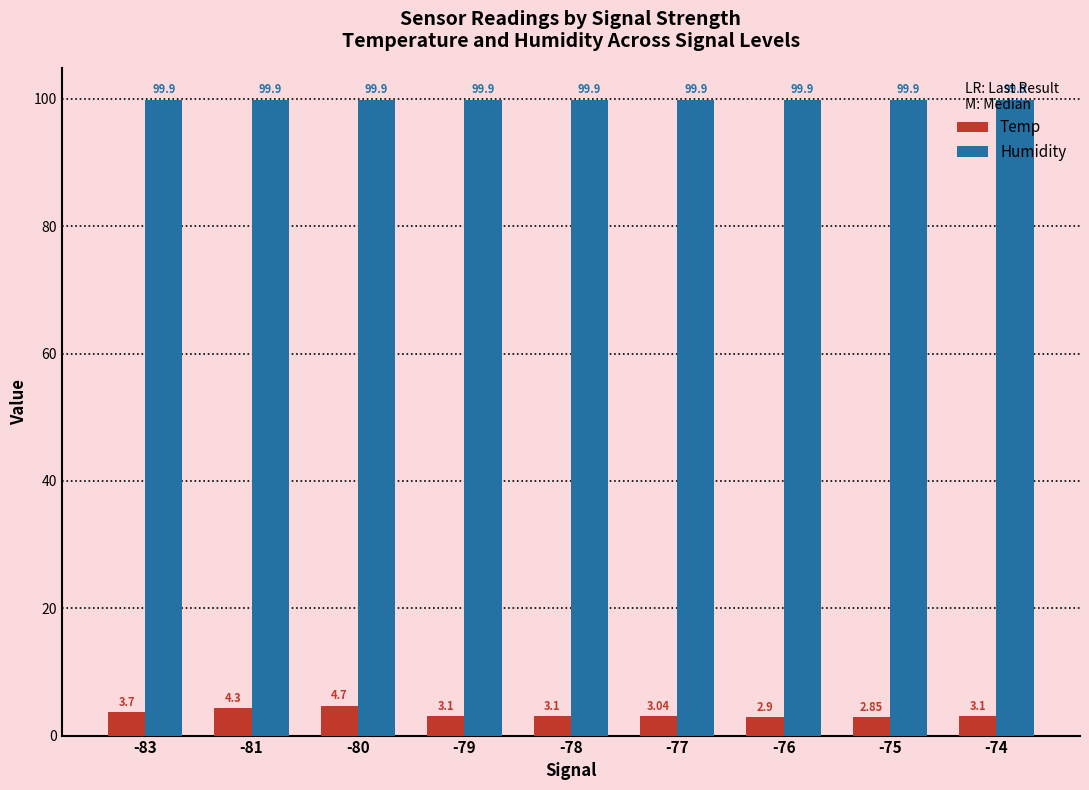

At which category is the sum across all series the highest?

-80